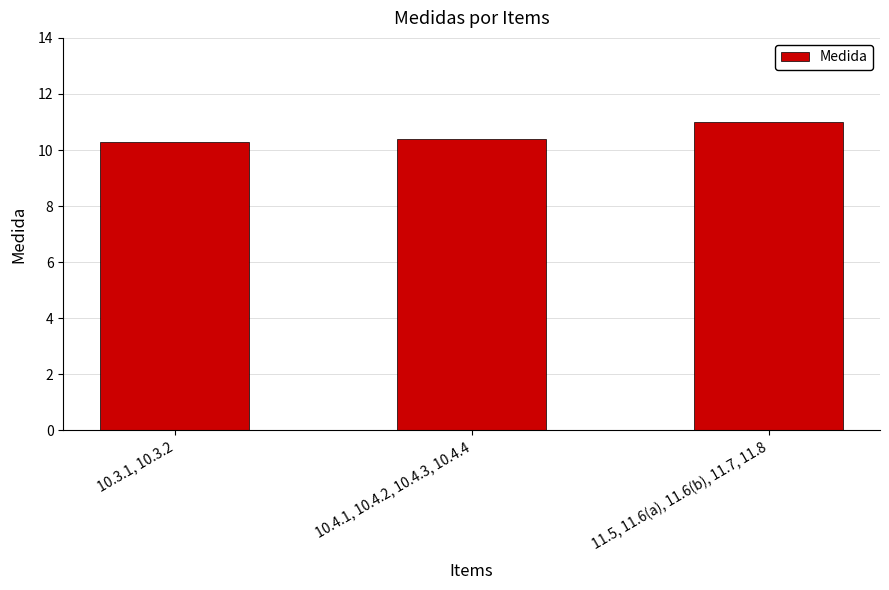

What is the minimum value shown in the chart?

10.3